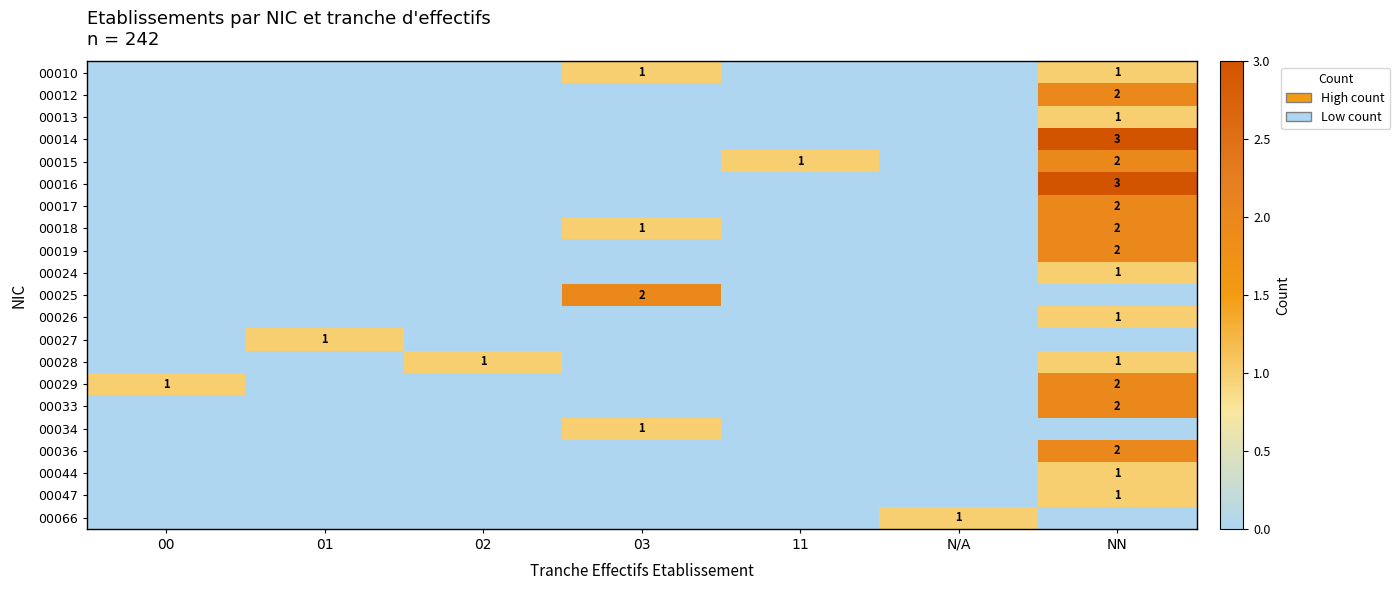

Which has a higher value, 11 or 03?

03